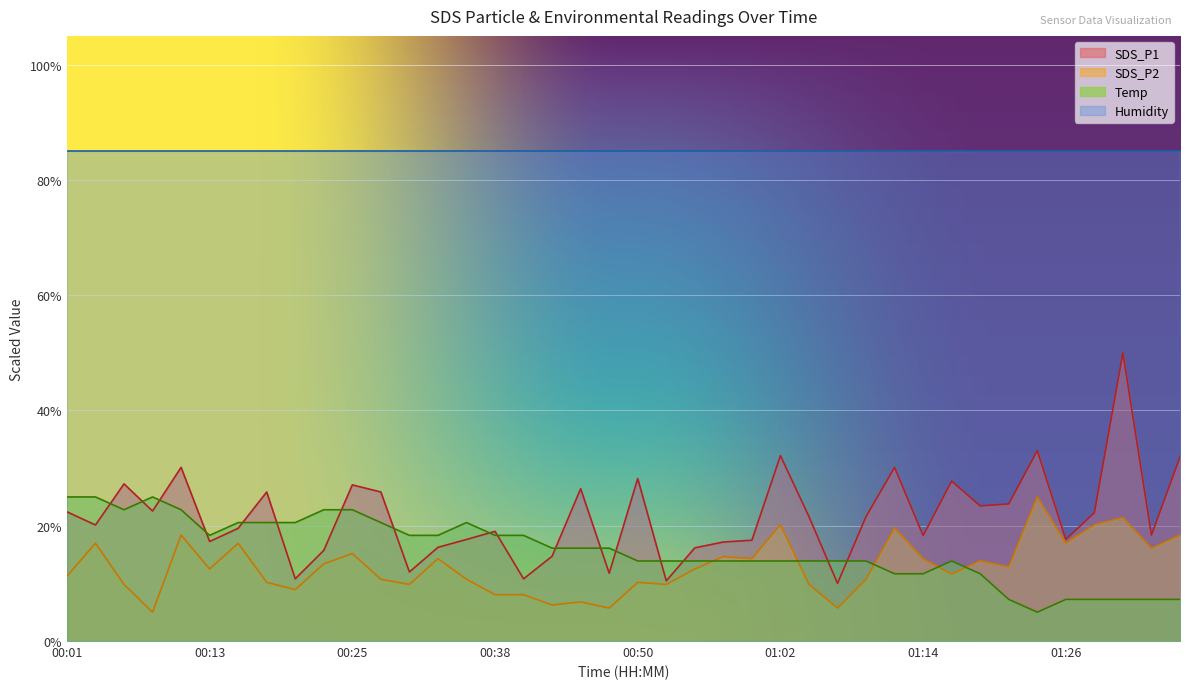

What is the label of the 14th point from the right?

01:04